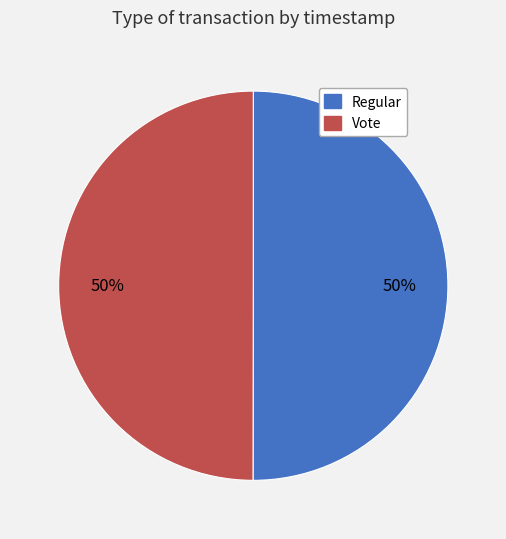

What is the ratio of the value at Regular to the value at Vote?

1.0